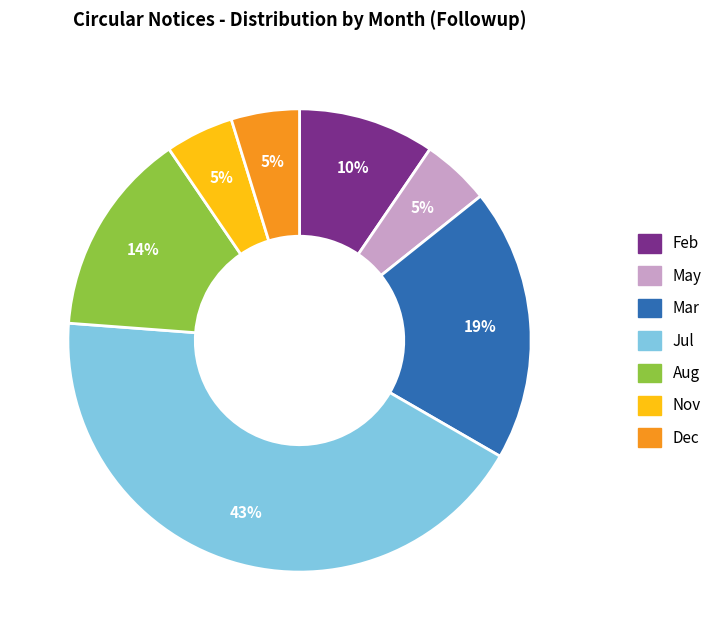

The Nov slice represents 17% of the pie. True or false?

False